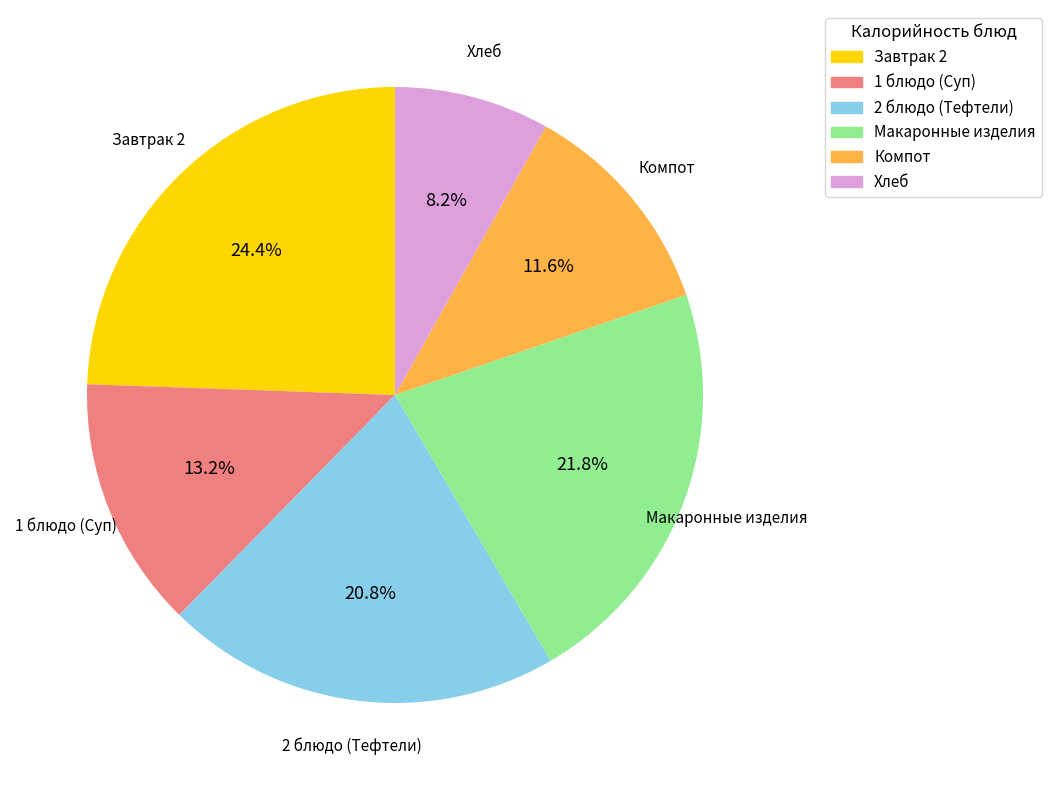

To the nearest percent, what percentage of the pie is Компот?

12%